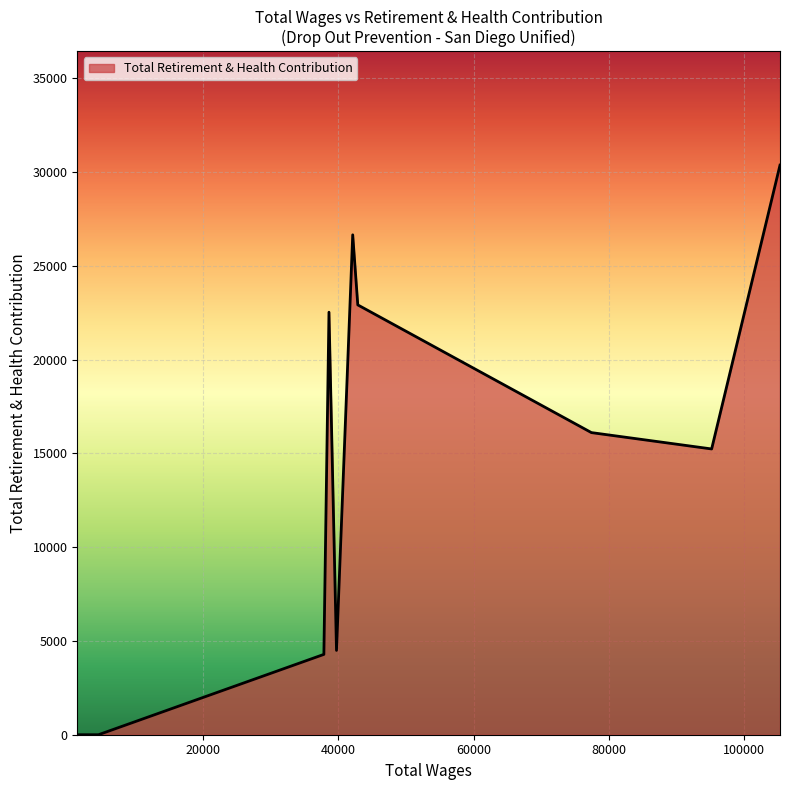

What is the difference between the maximum and minimum values?

30371